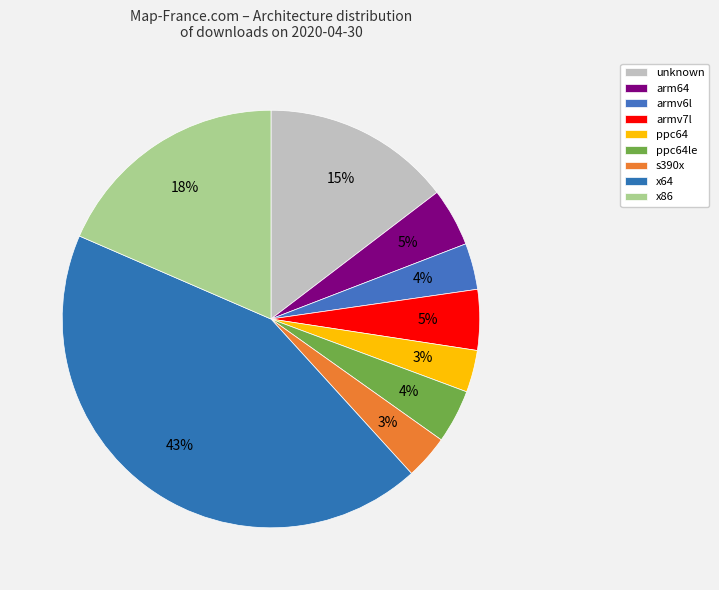

Is there any slice that represents more than half of the pie?

No